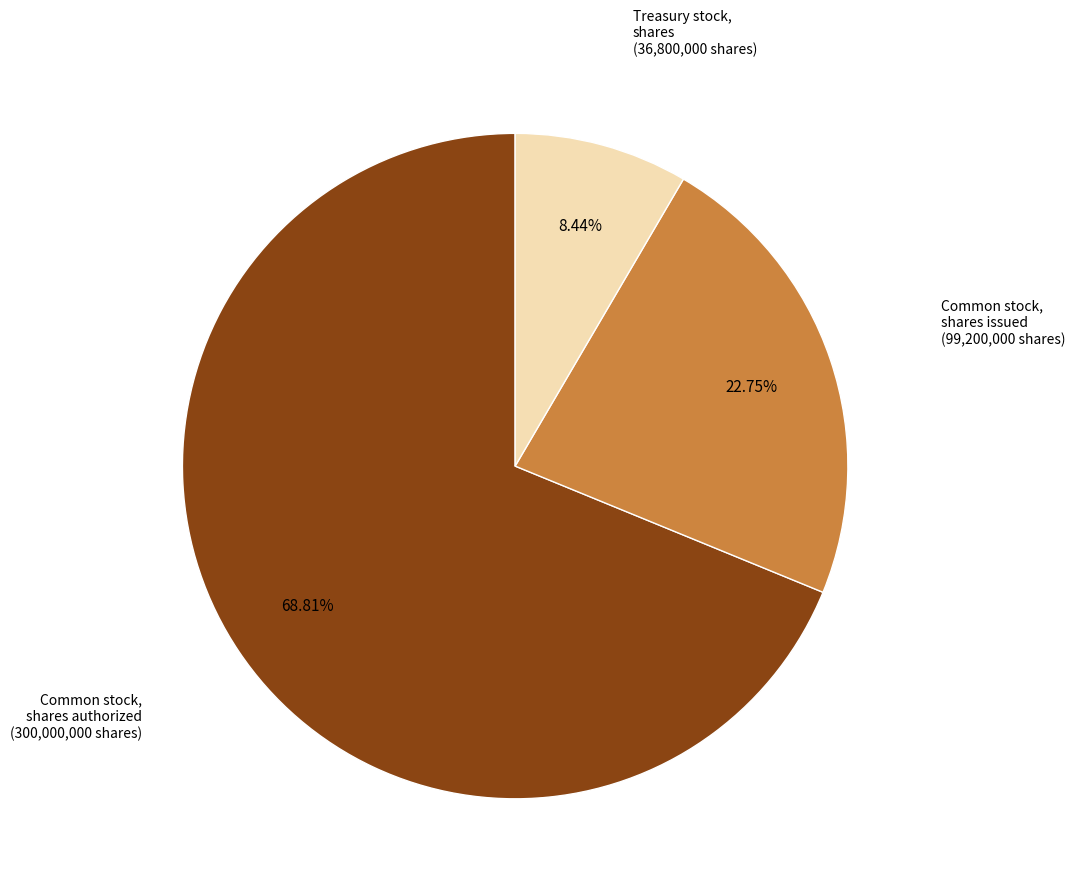

Is there a majority slice in this chart?

Yes